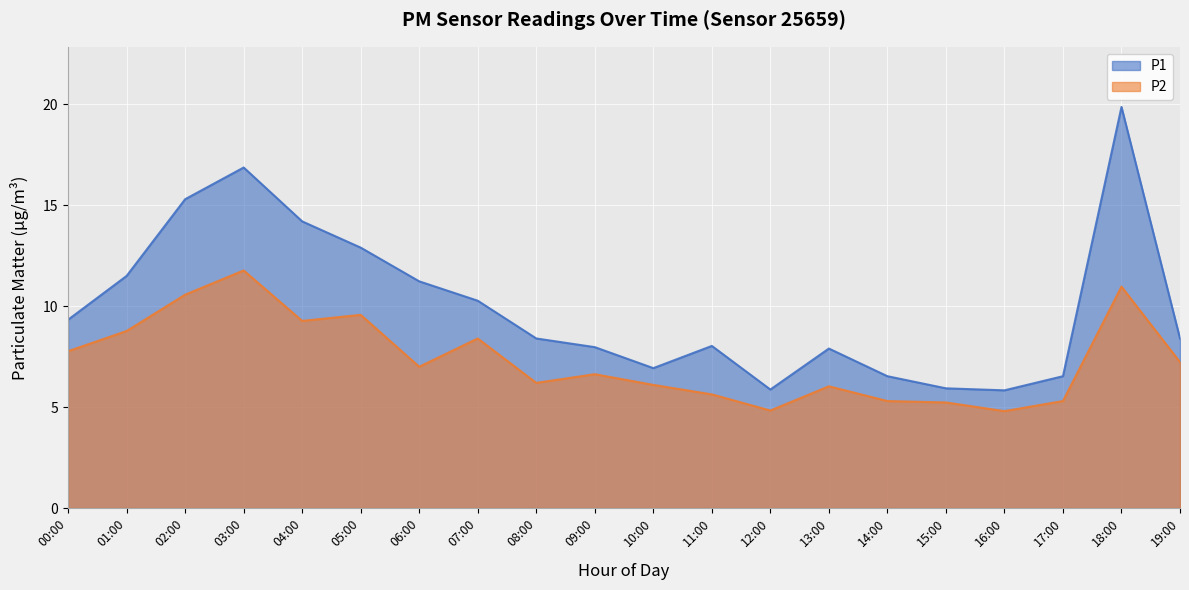

Which series changed the most between 04:00 and 19:00?

P1